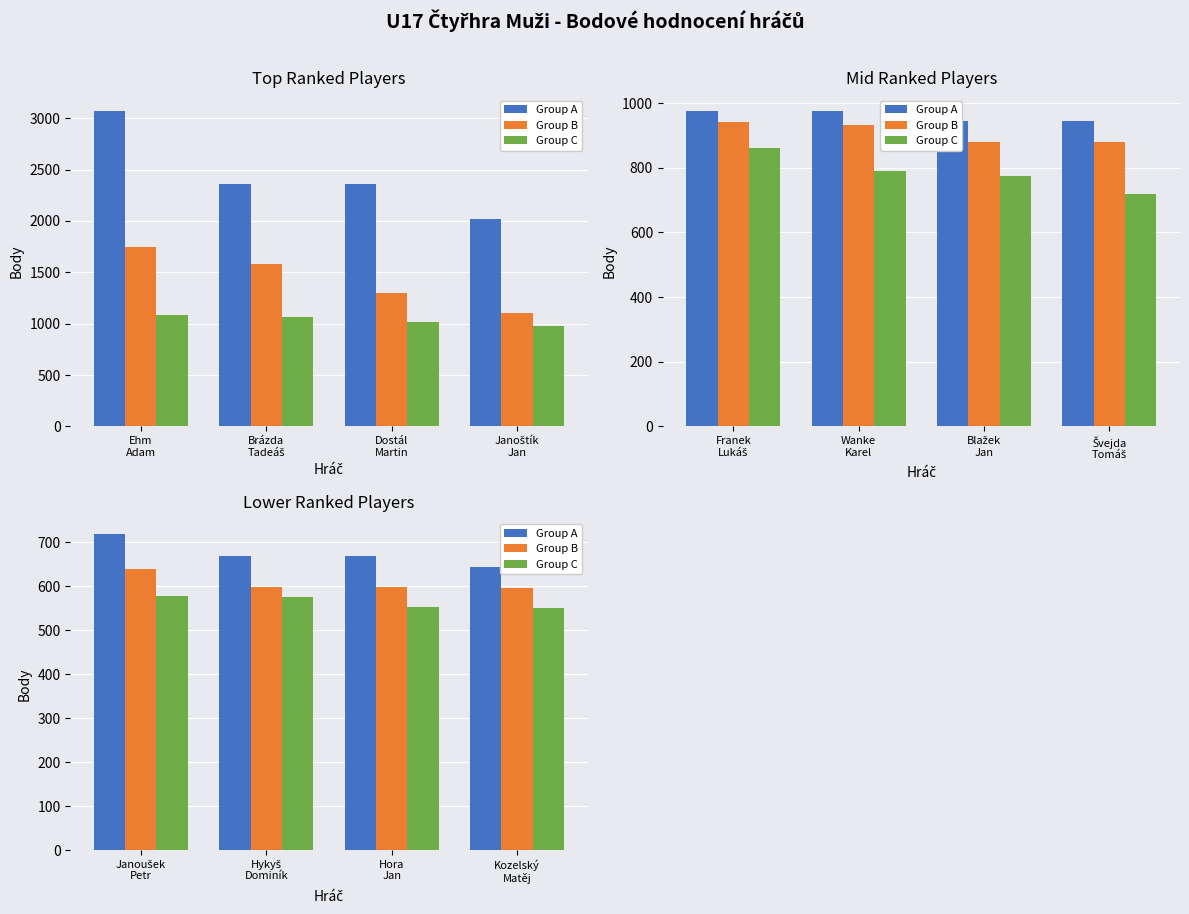

Is it true that Group B equals 886 at Kozelský Matěj?

False